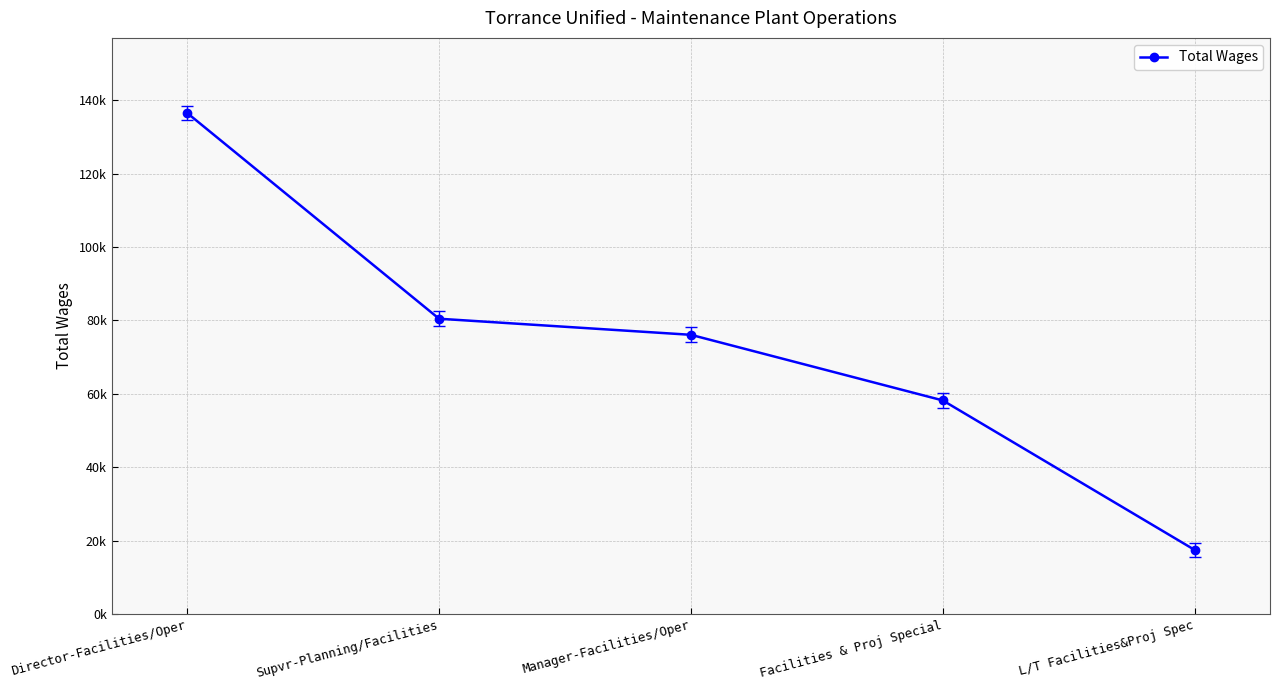

What is the change in value from Supvr-Planning/Facilities to L/T Facilities&Proj Spec?

-62979